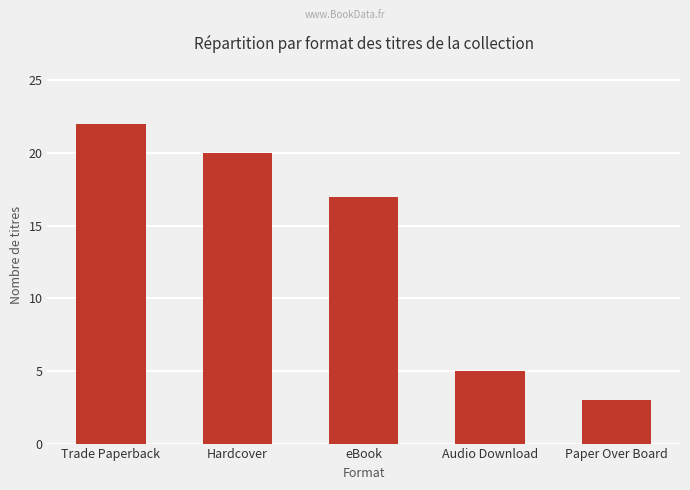

Reading left to right, what are all the values shown in this chart?

22	20	17	5	3